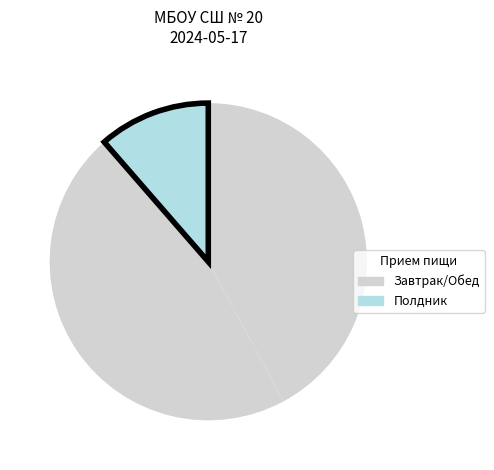

How many slices are in this pie chart?

3